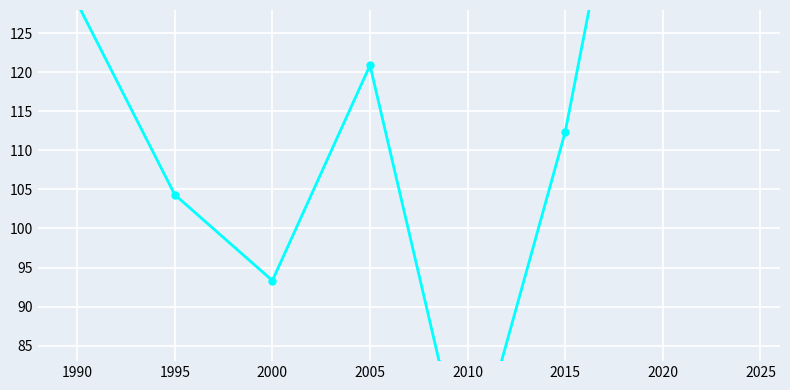

Is it true that the value at 2010 is 105.4?

False